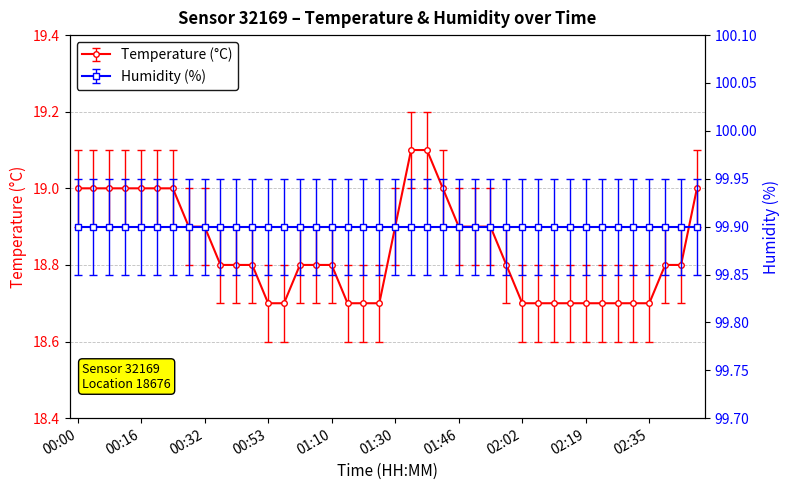

The chart shows a value of 19.0 at 01:42. True or false?

True